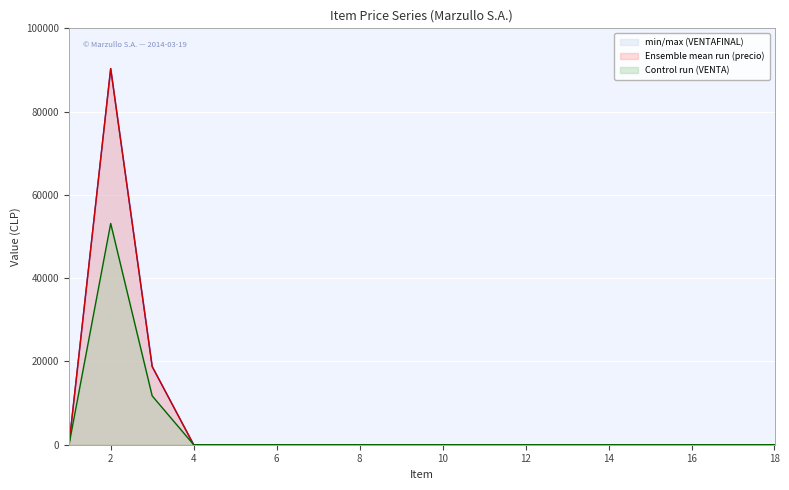

At which category does precio reach its first local peak?

2